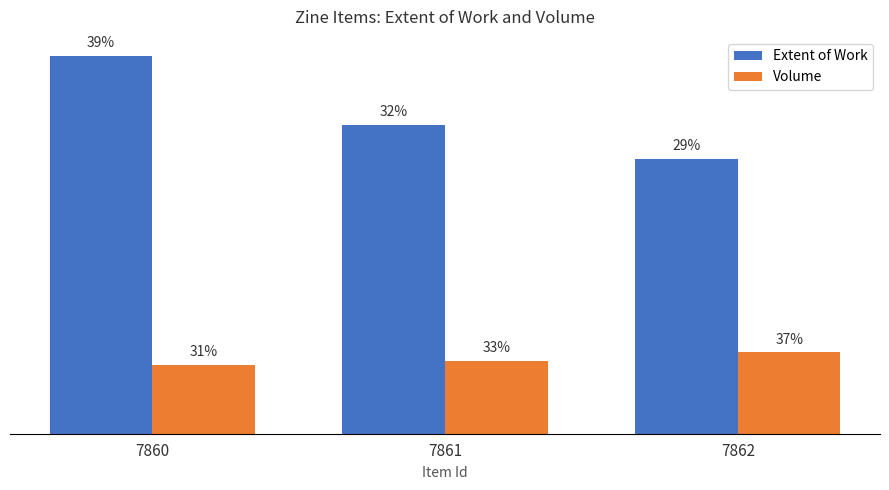

What is the total value across all series at 7861?

89